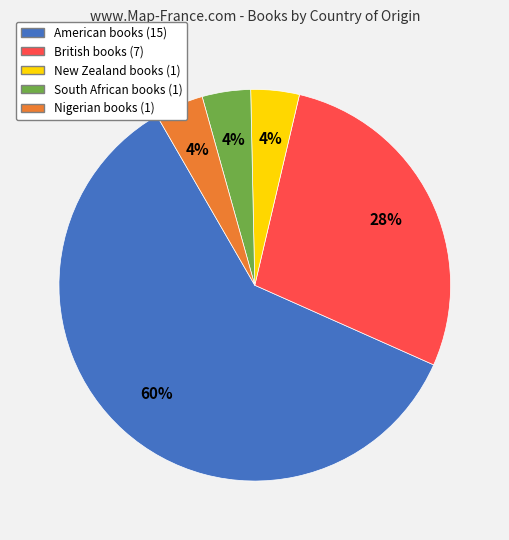

To the nearest percent, what is the difference between the largest and smallest slice percentages?

56%